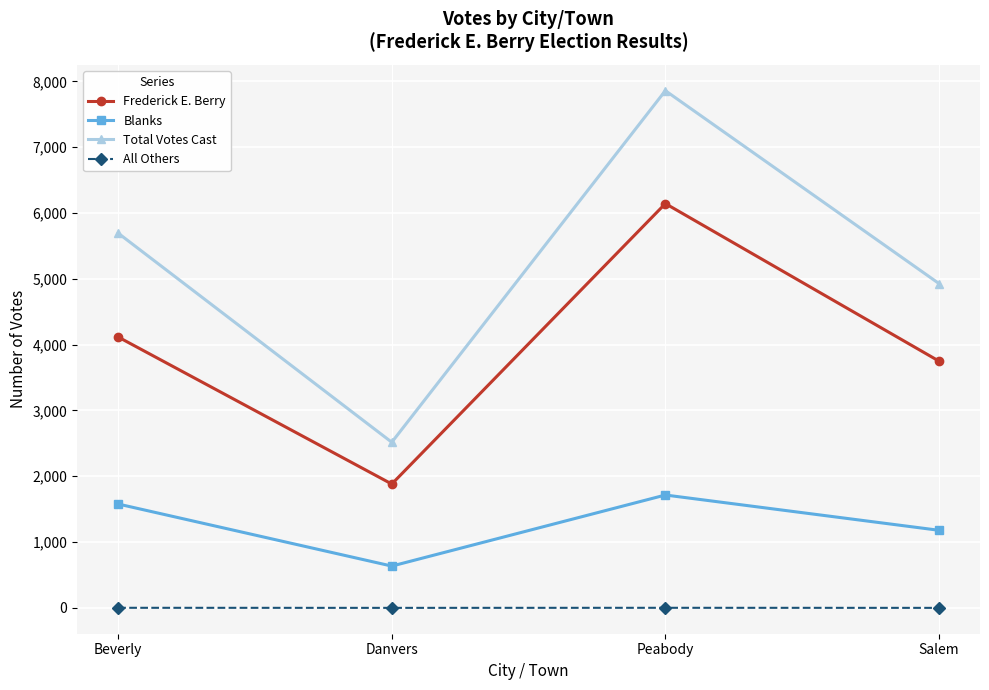

The Frederick E. Berry series shows 6255 at Beverly. True or false?

False